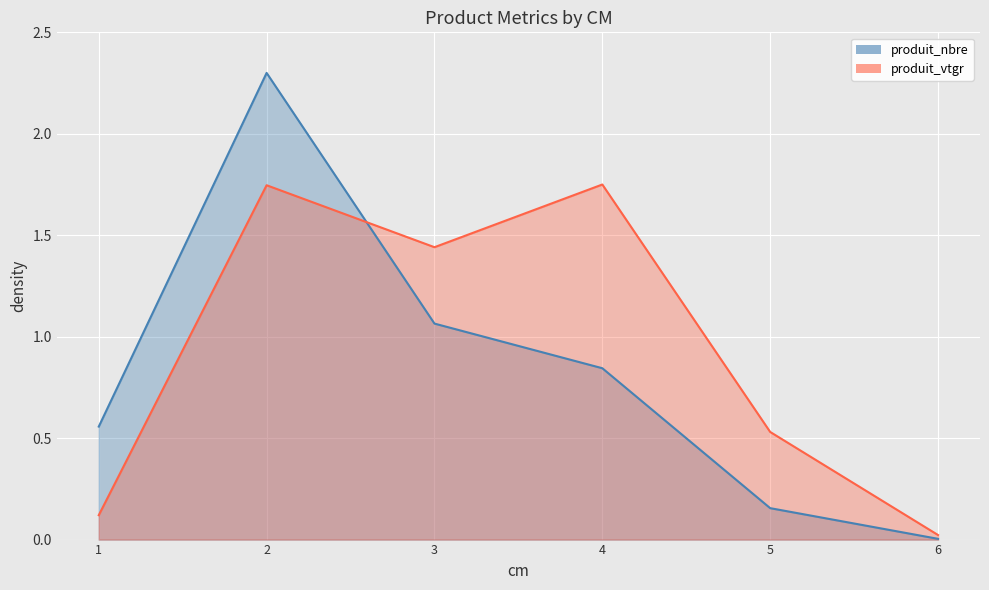

The produit_vtgr series shows 0.5 at 5. True or false?

True